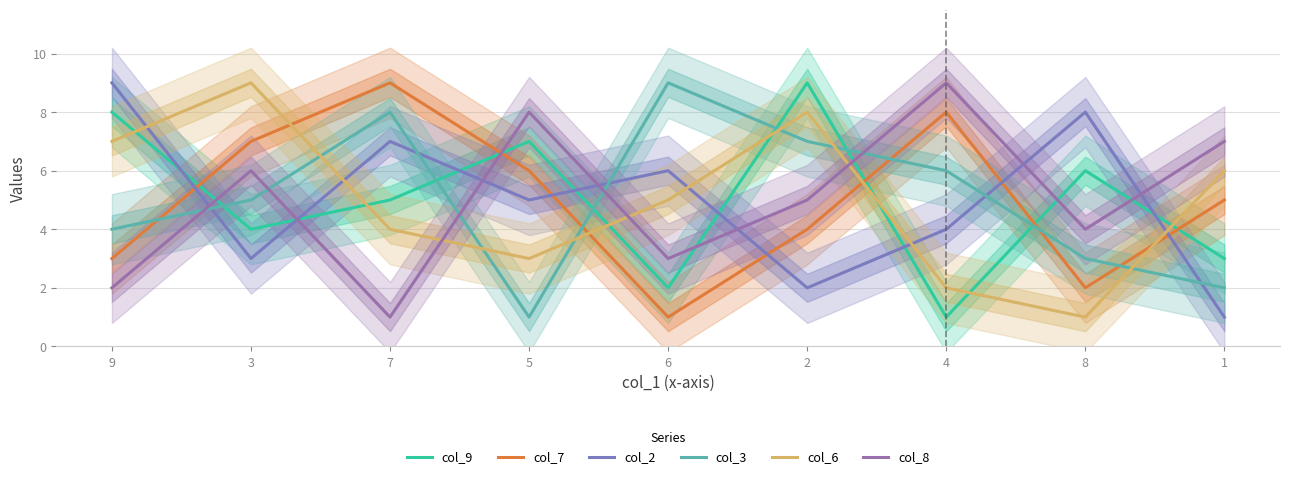

How many interior local peaks does the col_8 series have?

3